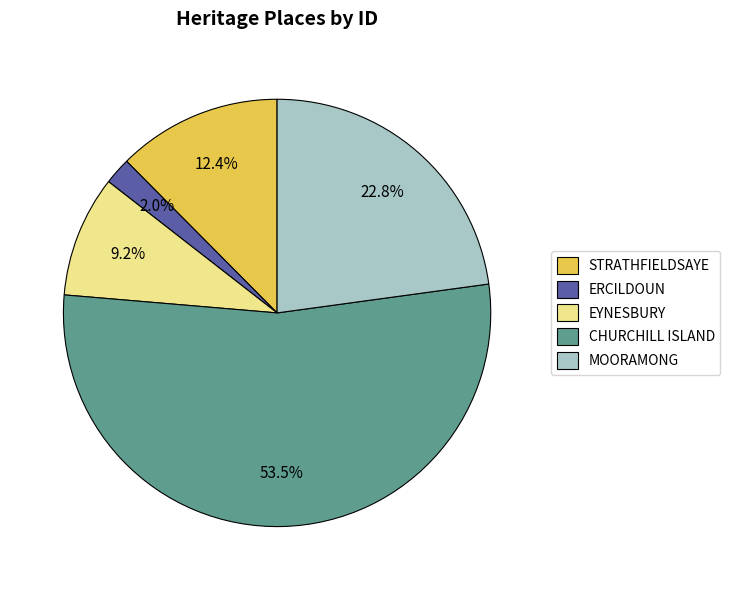

What is the total percentage of EYNESBURY and MOORAMONG?

32.0%